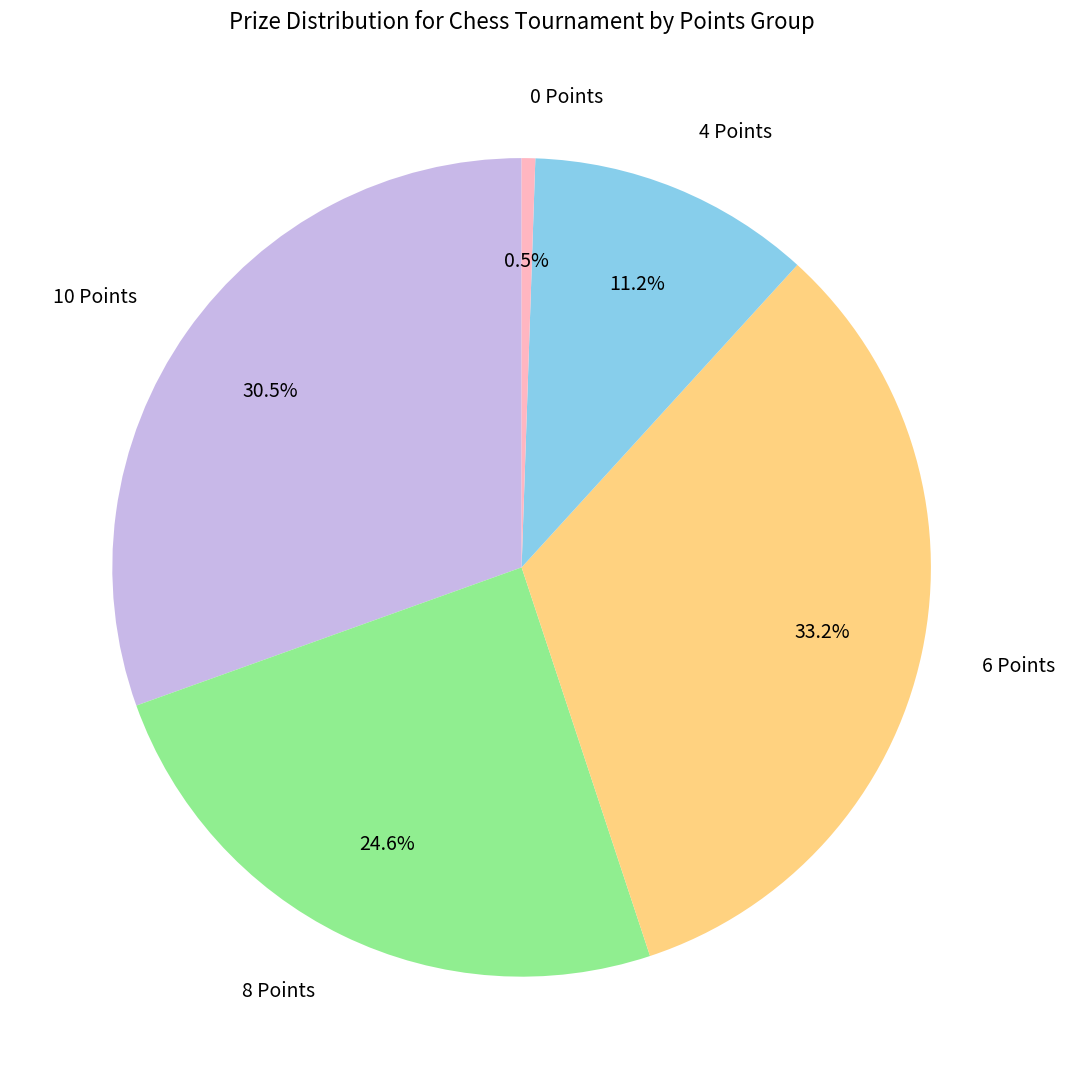

How many segments does this pie chart have?

5